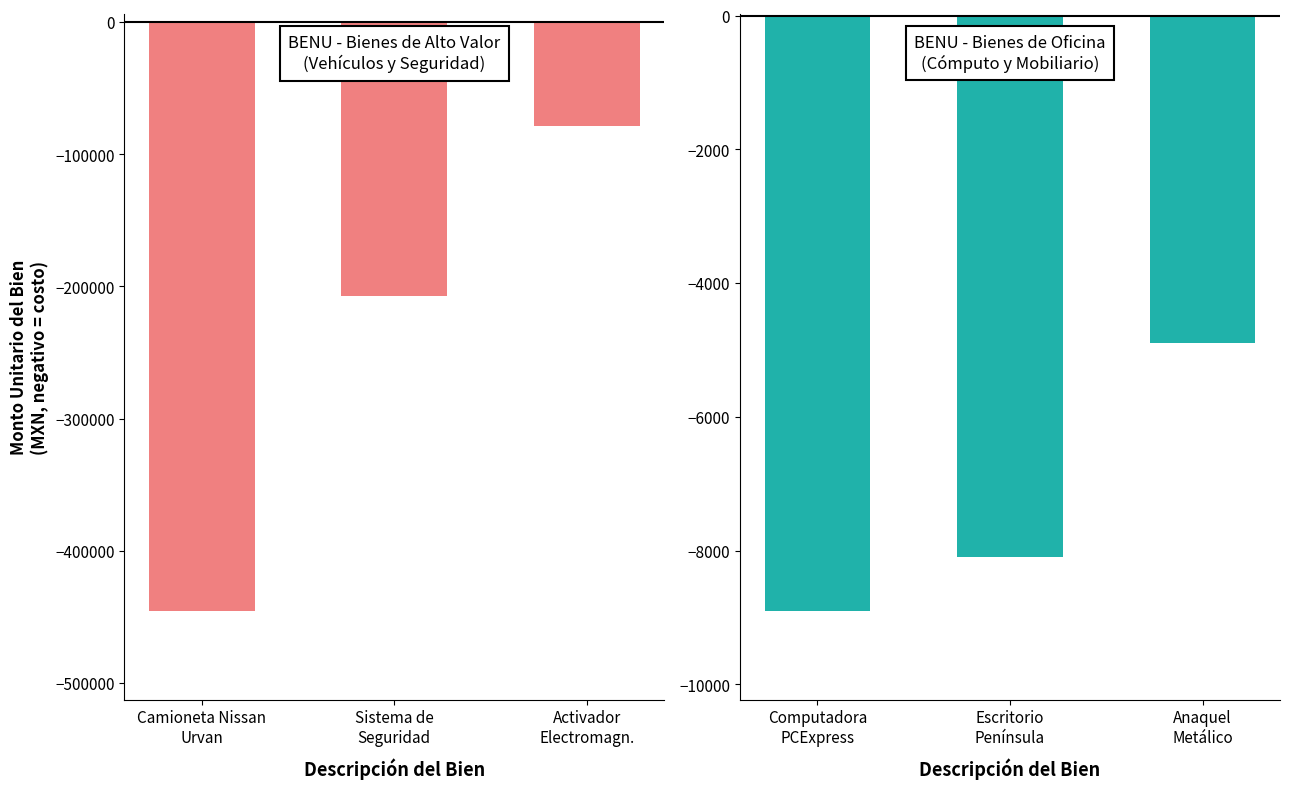

Rank the series by their maximum value, from lowest to highest.

BENU - Bienes de Alto Valor, BENU - Bienes de Oficina